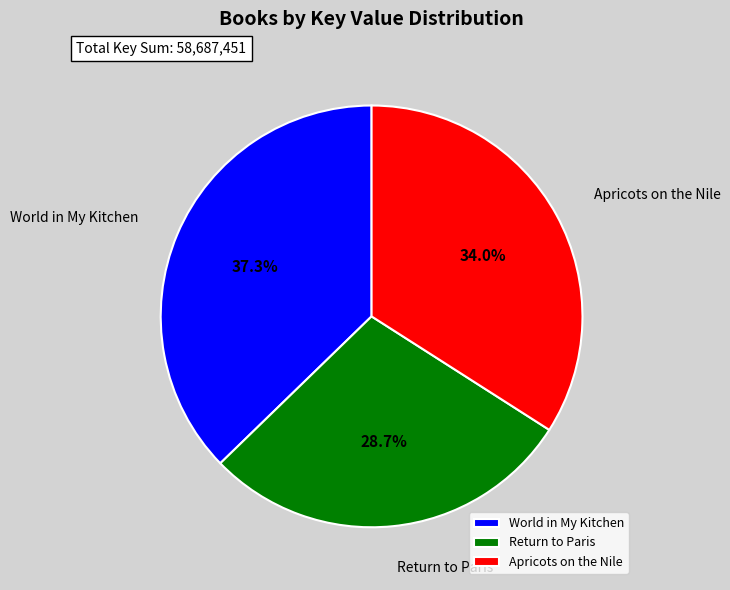

To the nearest percent, what is the difference between the Return to Paris and Apricots on the Nile slice percentages?

5%